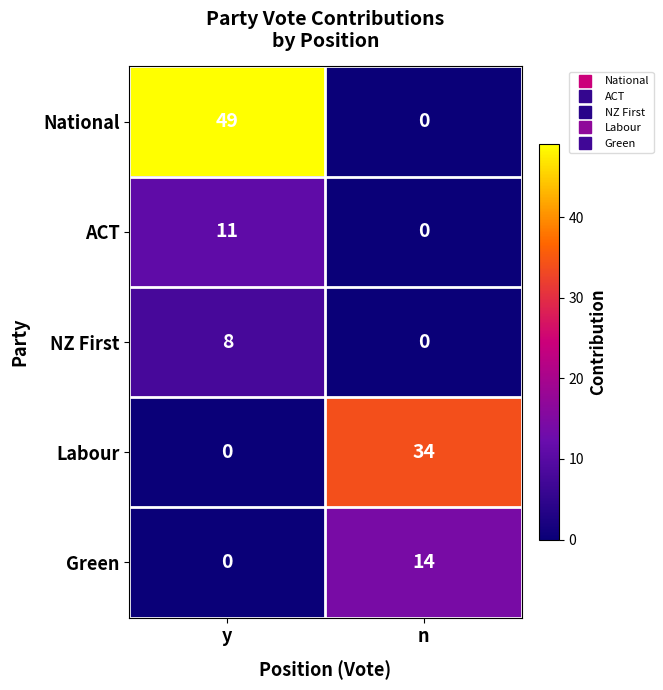

What is the difference between the Green values at n and y?

14